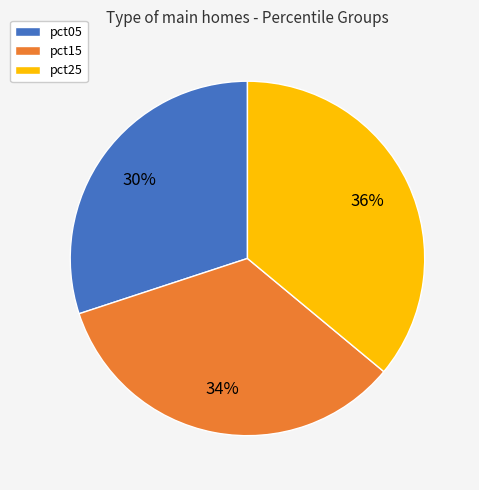

The pct15 slice represents 34% of the pie. True or false?

True